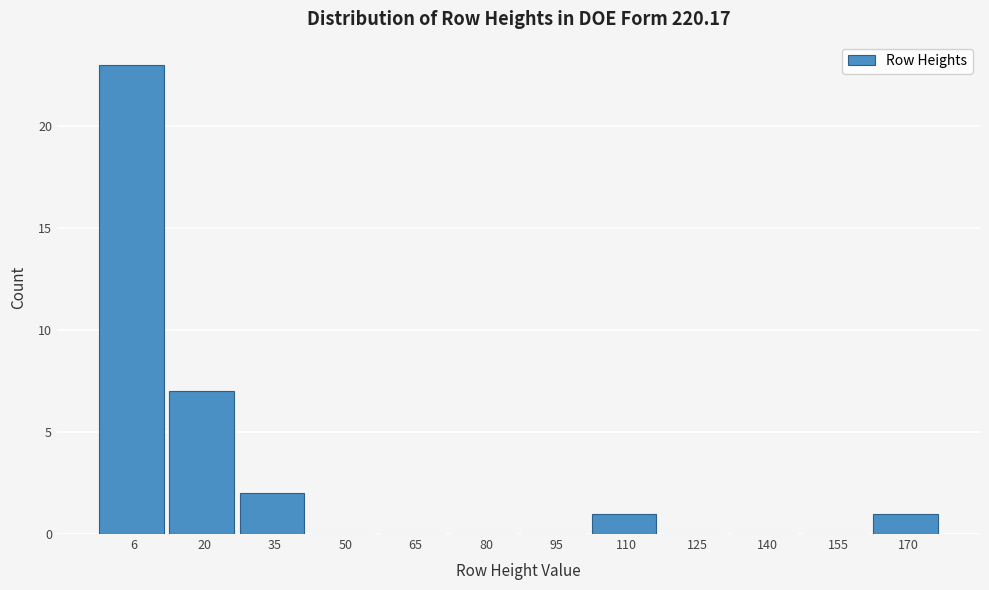

Reading left to right, transcribe all the data shown in this chart.

6=23	20=7	35=2	50=0	65=0	80=0	95=0	110=1	125=0	140=0	155=0	170=1